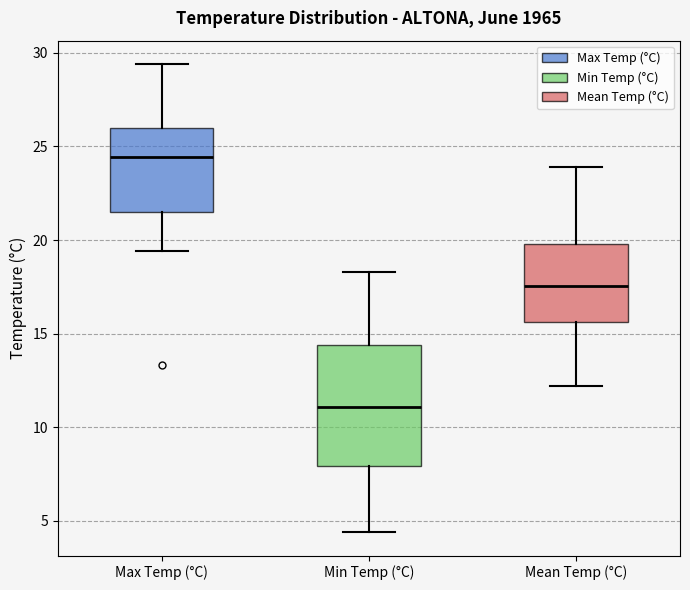

Which box has the highest median line?

Max Temp (°C)